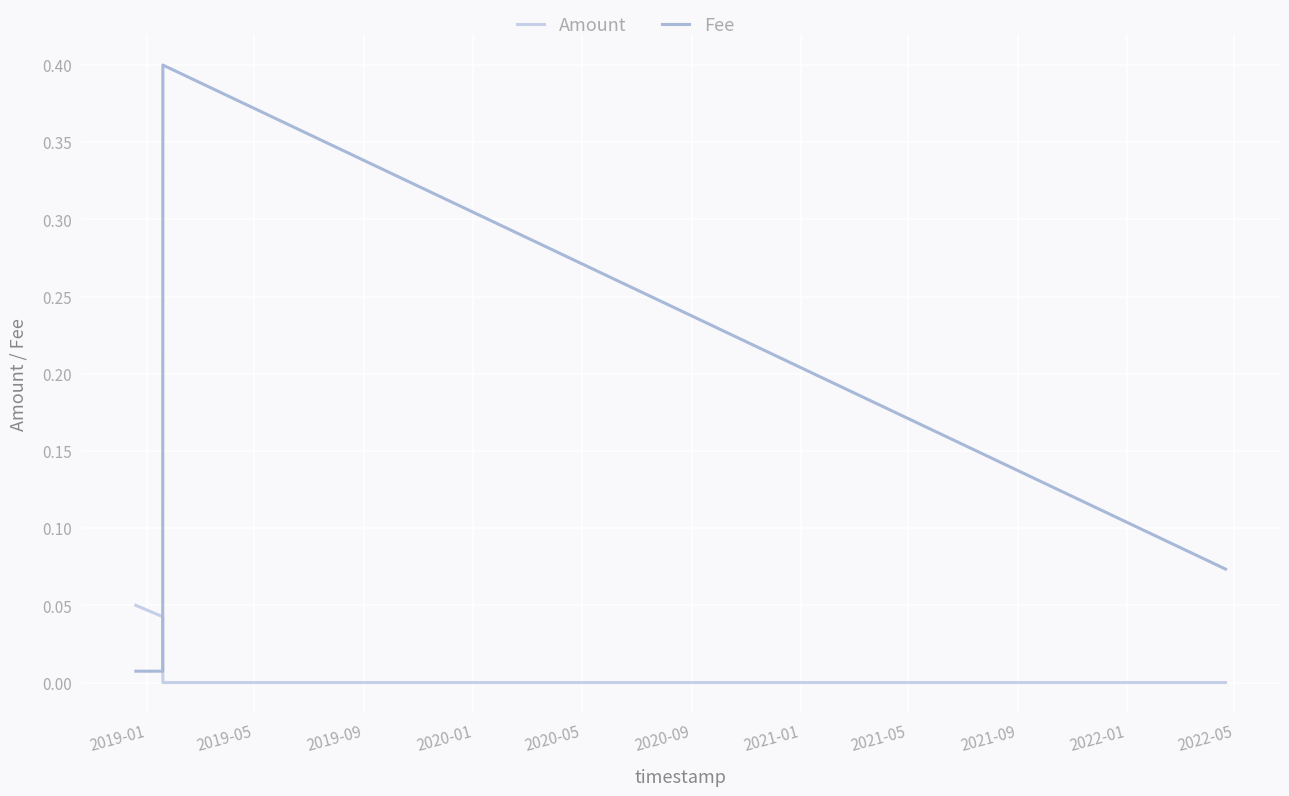

How many distinct data groups are displayed?

2